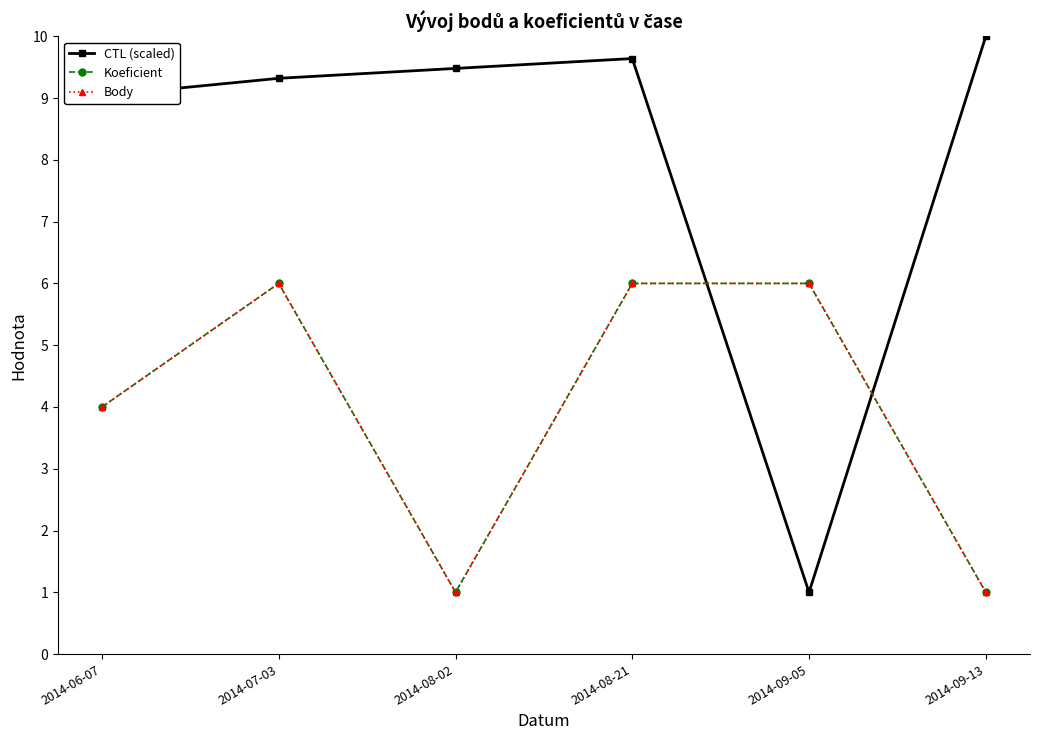

Is this an area chart (filled region under the line)?

No